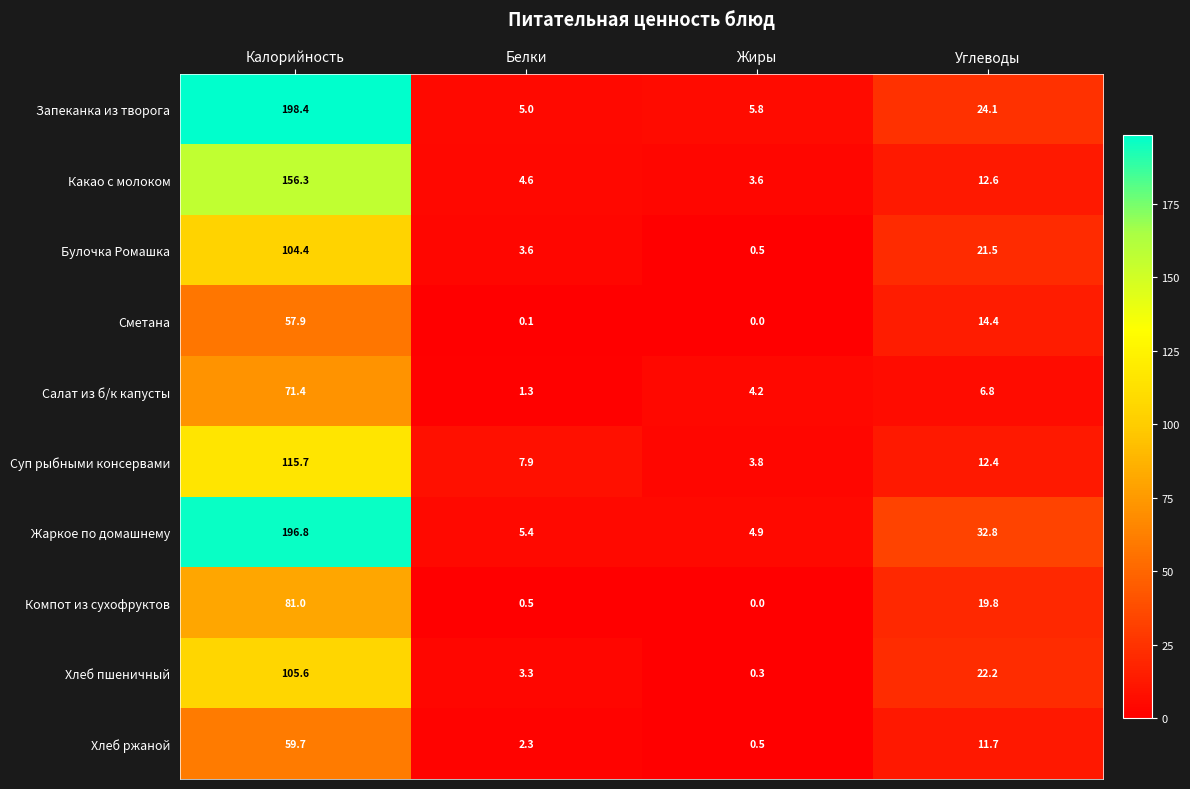

Which series has the largest total across all categories?

Жаркое по домашнему